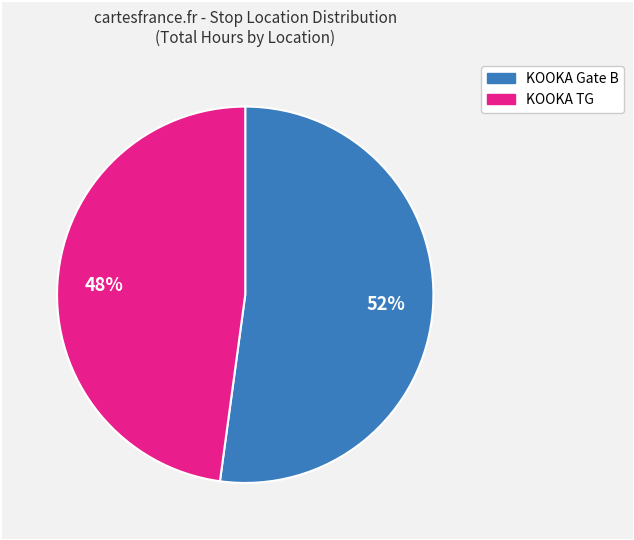

How many segments does this pie chart have?

2